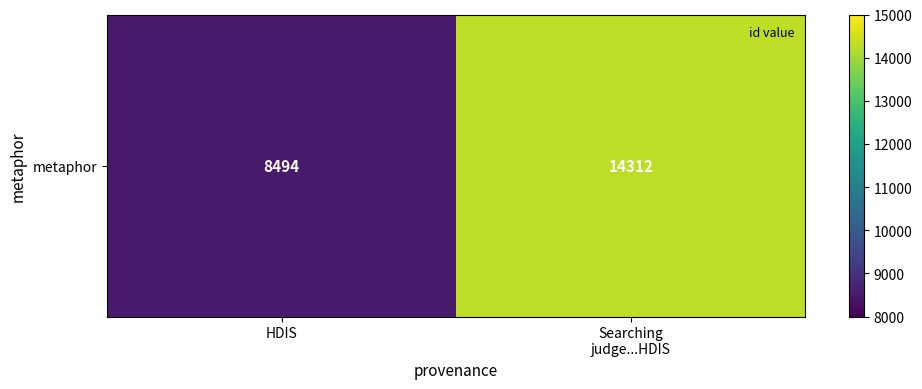

What is the change in value from HDIS to Searching
judge...HDIS?

+5818